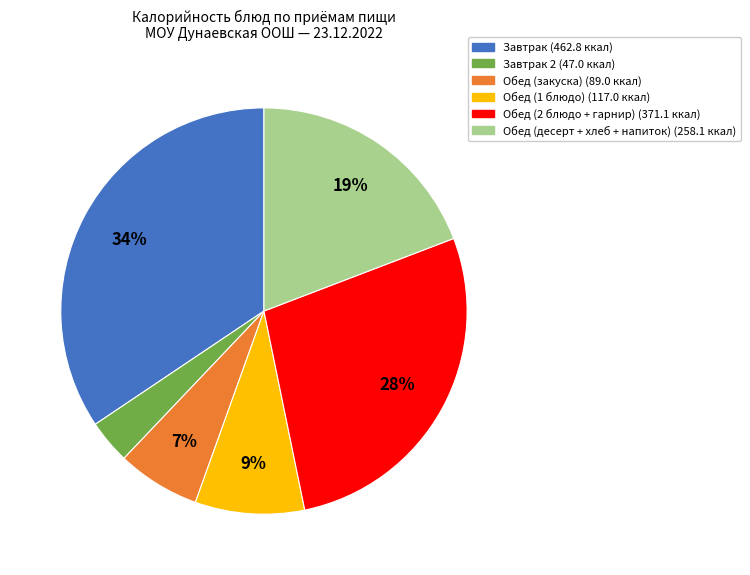

To the nearest percent, what is the average slice percentage?

17%